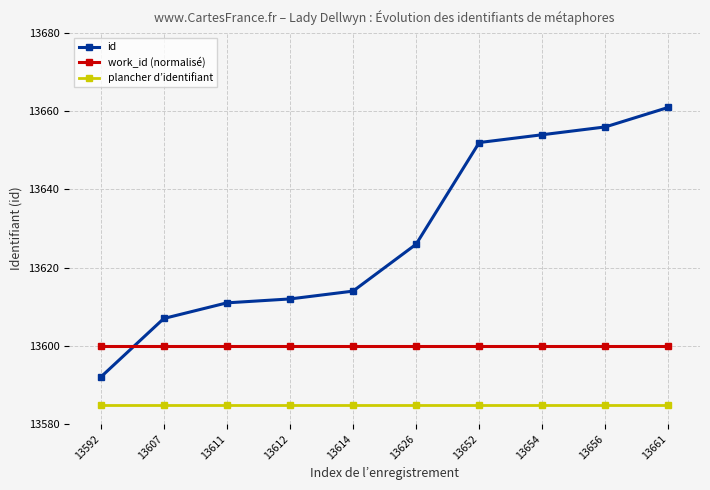

Count the number of data series in this chart.

3